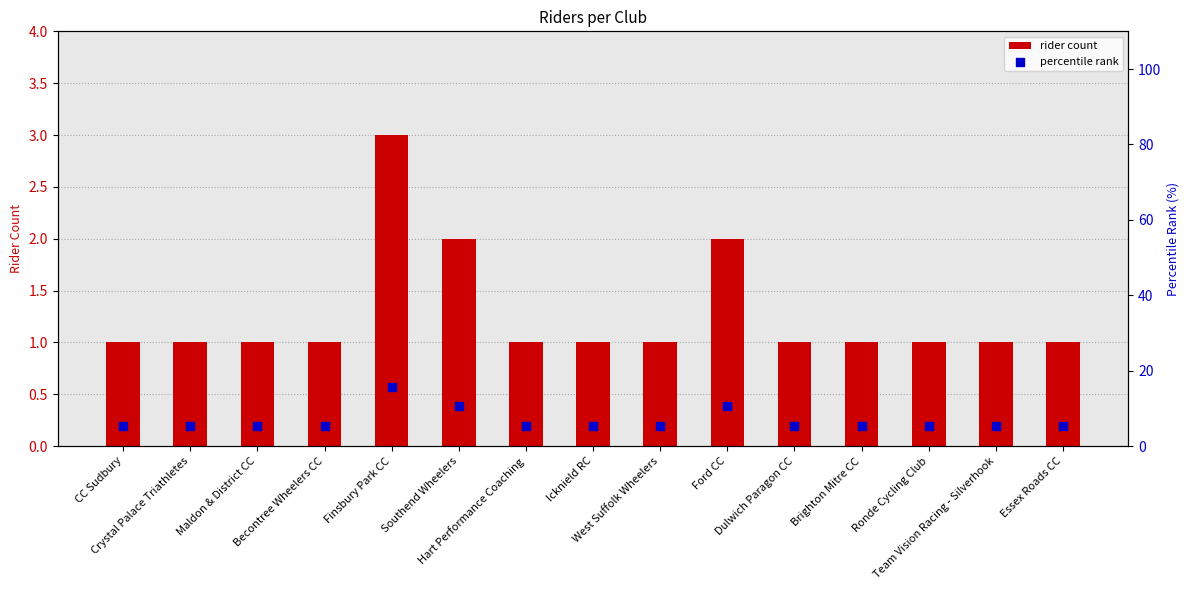

Which series has the largest total across all categories?

percentile rank